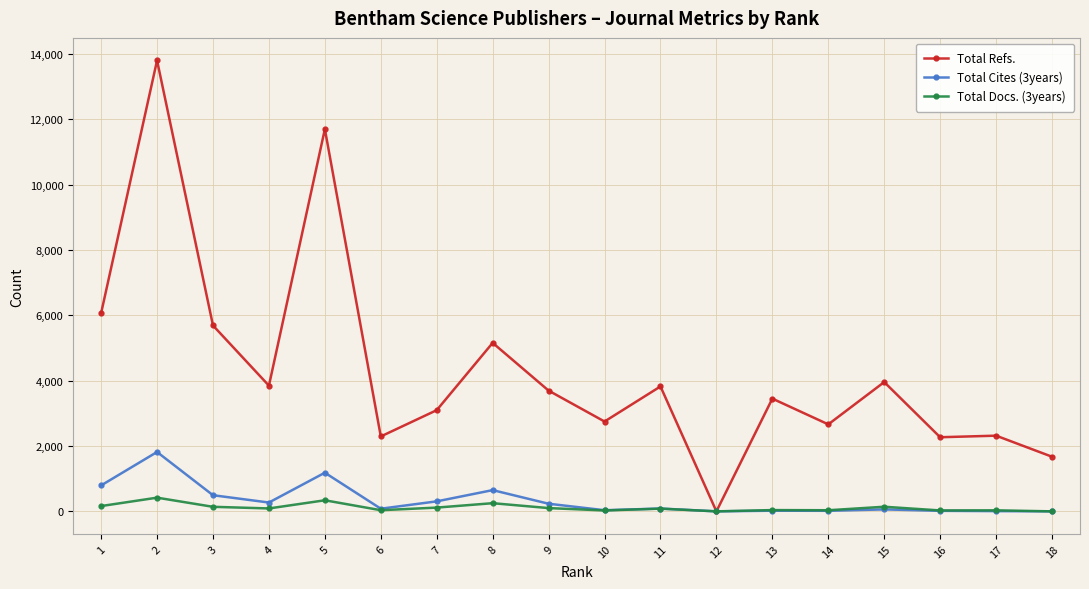

What is the sum of all Total Refs. values?

78260